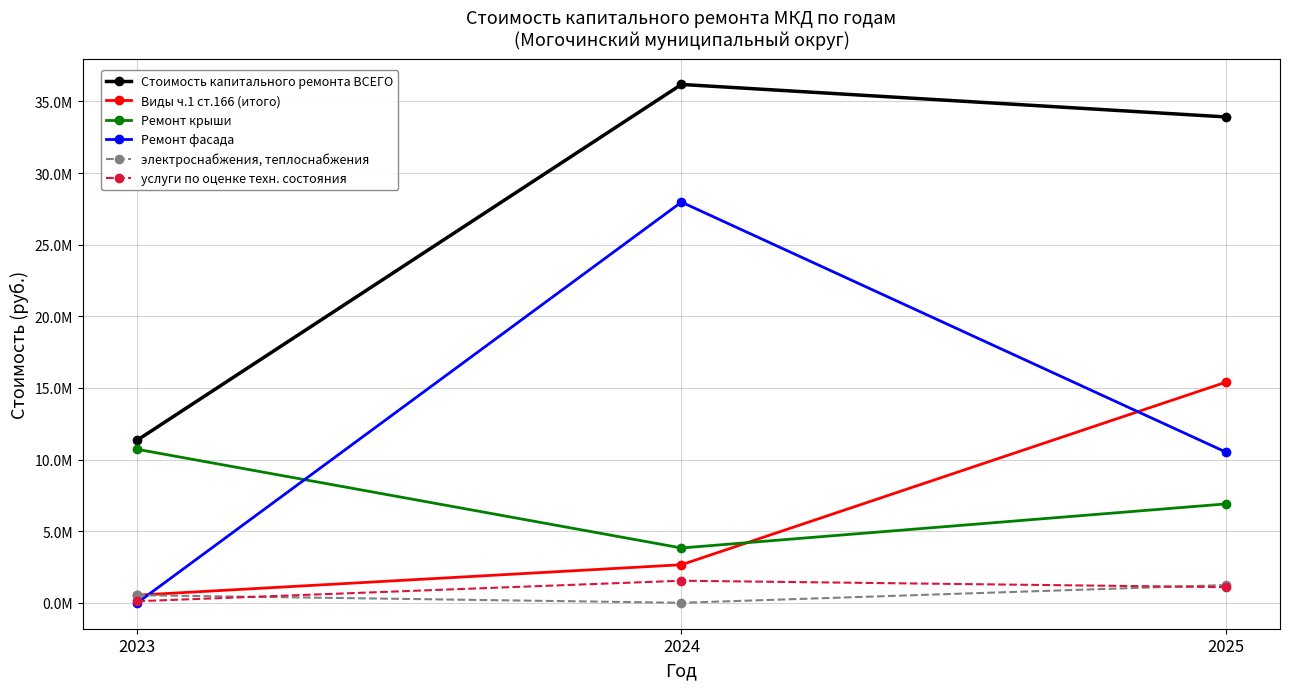

At which label does Виды ч.1 ст.166 (итого) first exceed 2657927?

2024